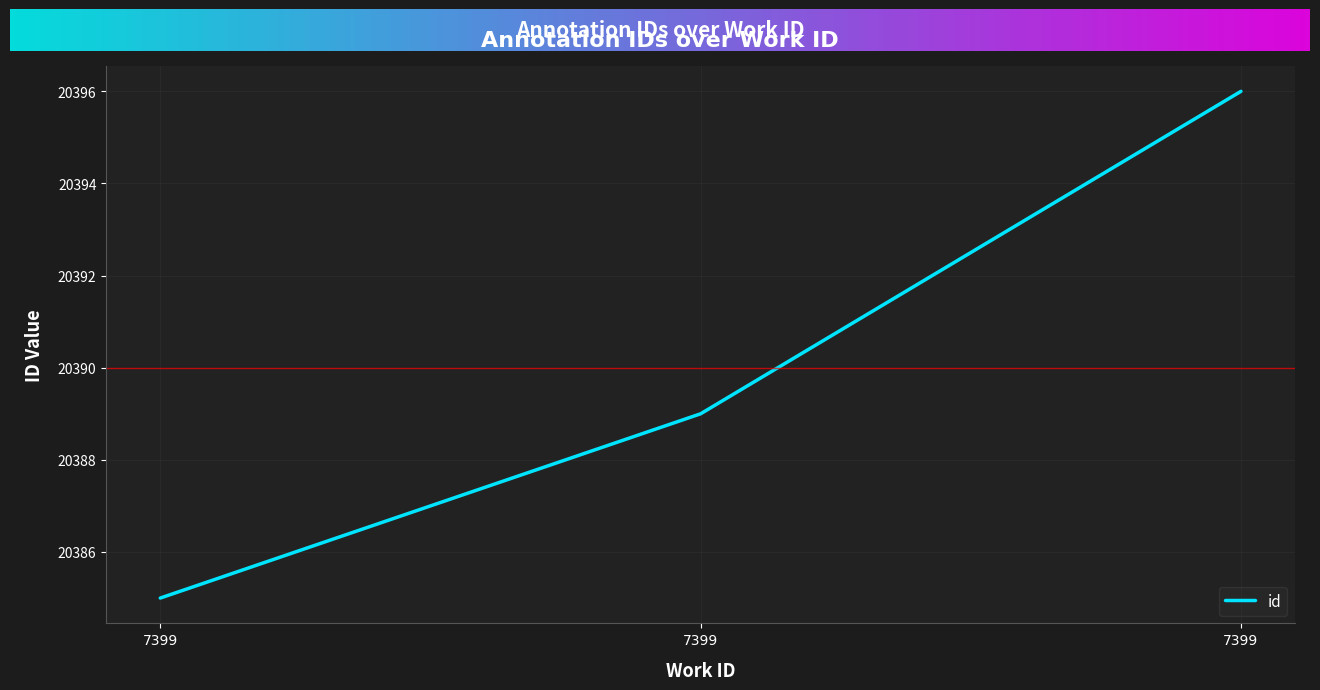

Does the chart display data point markers on the line(s)?

No